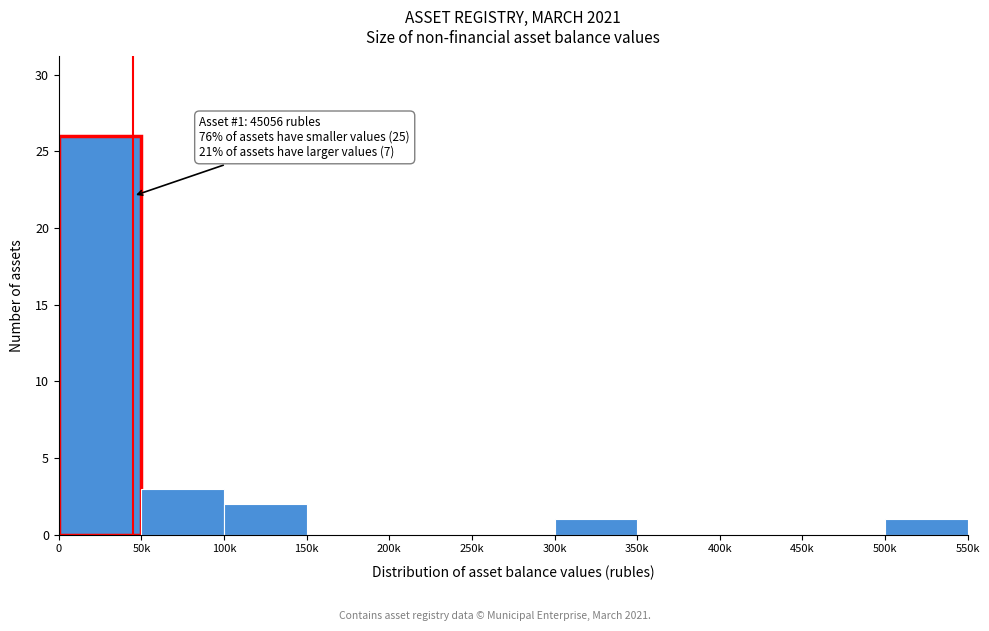

Reading left to right, what are all the values shown in this chart?

0=26	50k=3	100k=2	150k=0	200k=0	250k=0	300k=1	350k=0	400k=0	450k=0	500k=1